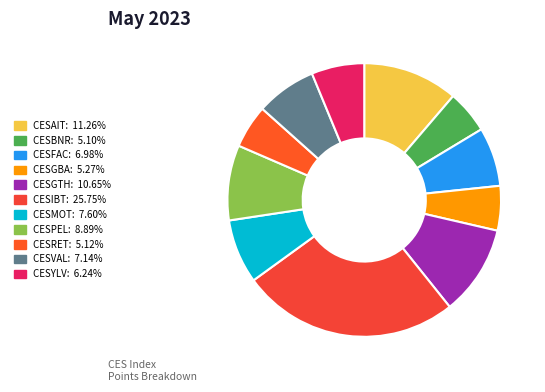

The CESAIT slice represents 11% of the pie. True or false?

True